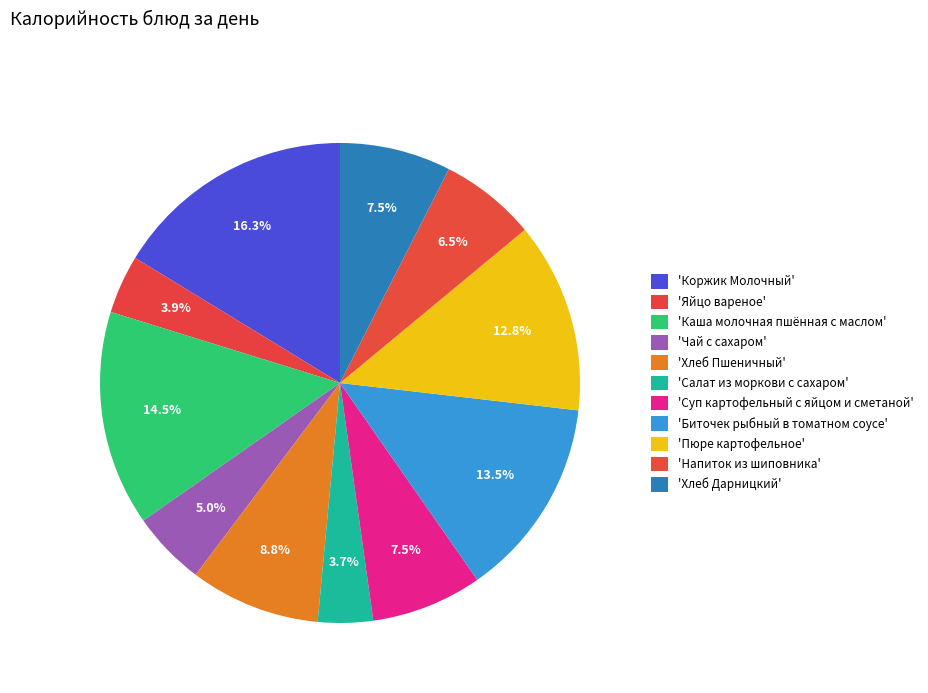

How many segments does this pie chart have?

11